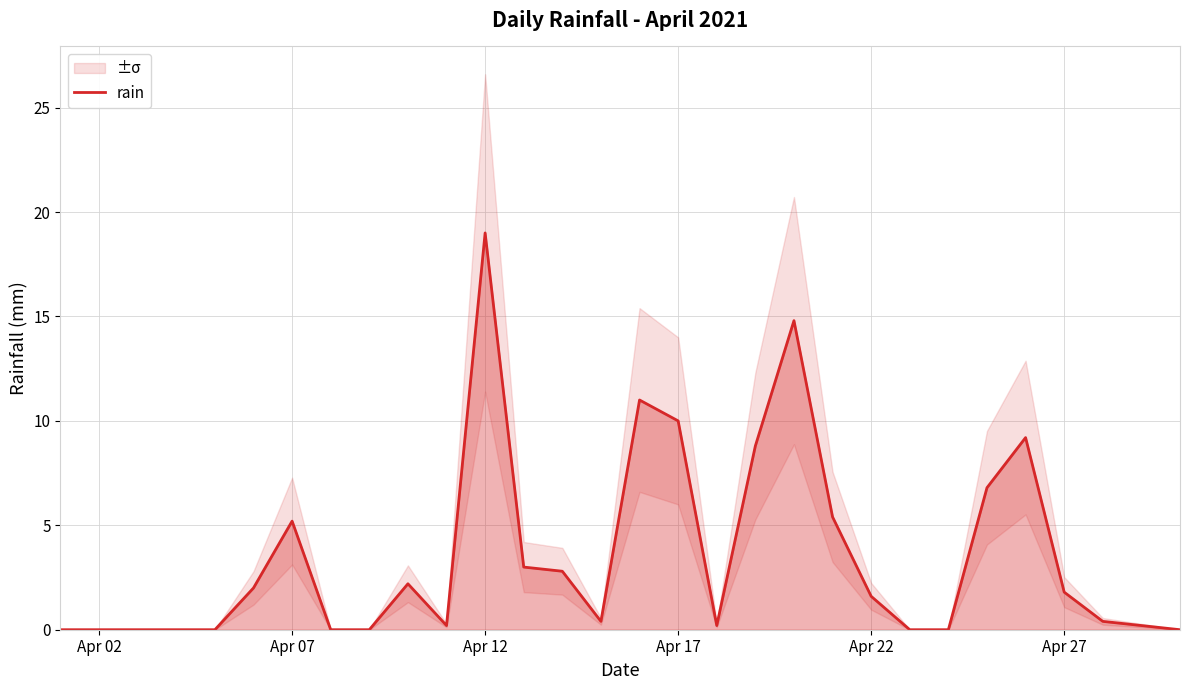

The value of rain at Apr 17 is 16.3. True or false?

False